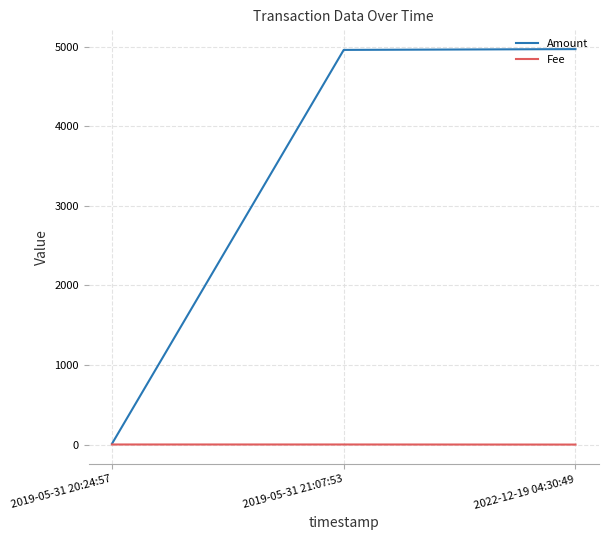

The value of Amount at 2022-12-19 04:30:49 is 8312.8. True or false?

False